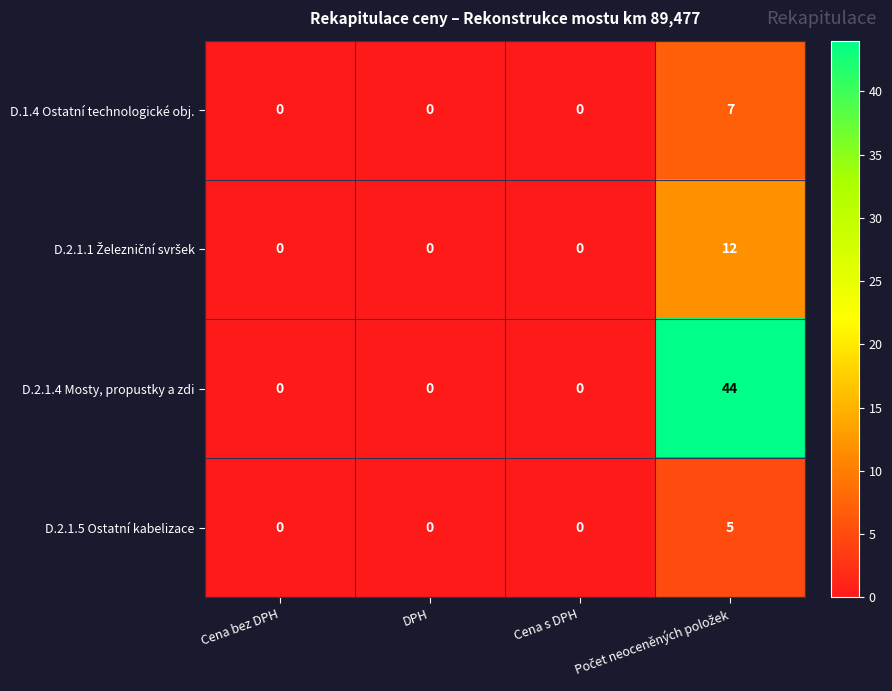

Which series has the largest total across all categories?

D.2.1.4 Mosty, propustky a zdi